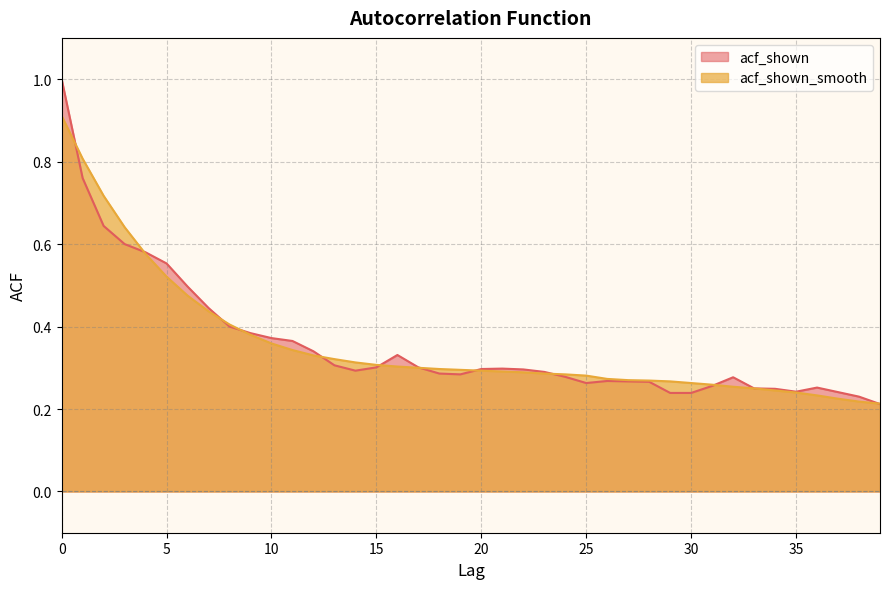

What are all the series names shown in the legend?

acf_shown, acf_shown_smooth